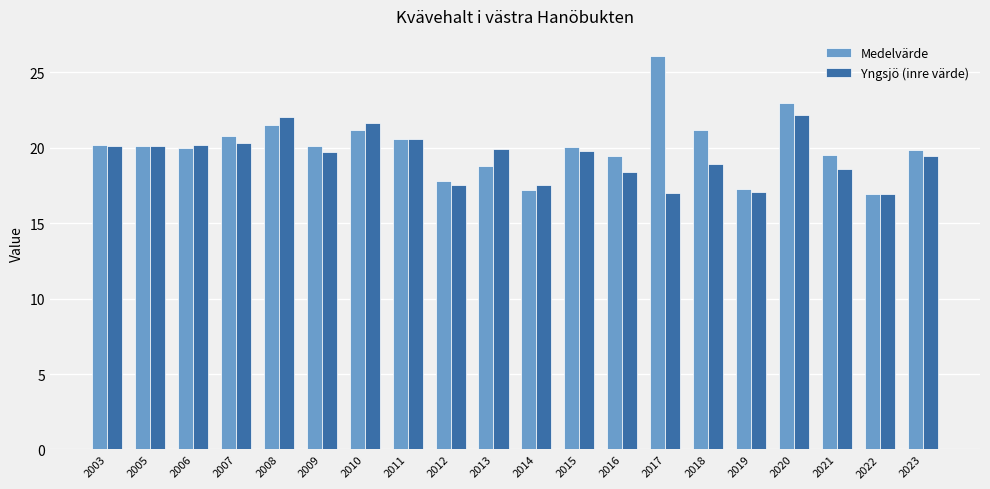

What is the maximum value shown in the chart?

26.1